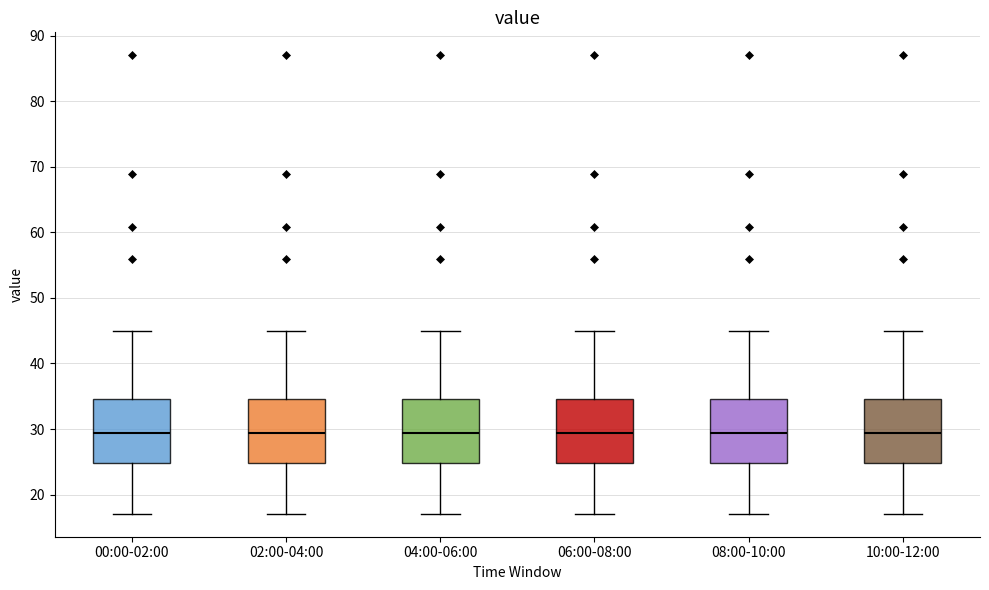

Reading left to right, read every box against the y-axis: the position of its median line, the range the box covers, and the ends of its whiskers. The values are not printed on the chart, so give them approximately, as read against the axis.

00:00-02:00: median 29, box 25 to 35, whiskers 17 to 45
02:00-04:00: median 29, box 25 to 35, whiskers 17 to 45
04:00-06:00: median 29, box 25 to 35, whiskers 17 to 45
06:00-08:00: median 29, box 25 to 35, whiskers 17 to 45
08:00-10:00: median 29, box 25 to 35, whiskers 17 to 45
10:00-12:00: median 29, box 25 to 35, whiskers 17 to 45